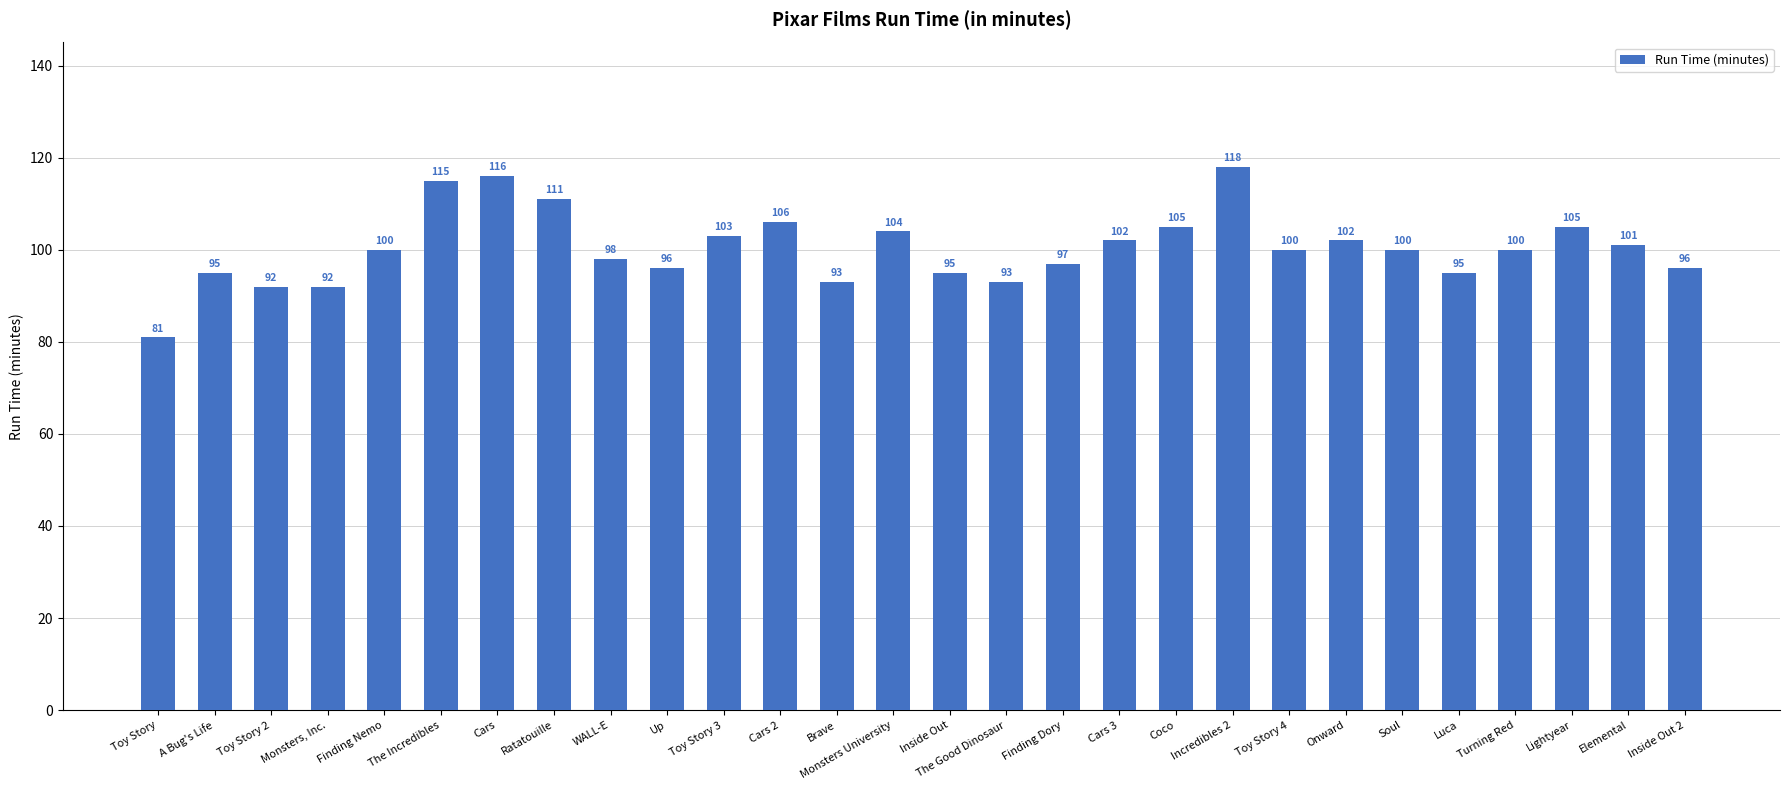

Is it true that the value at Cars is 116?

True